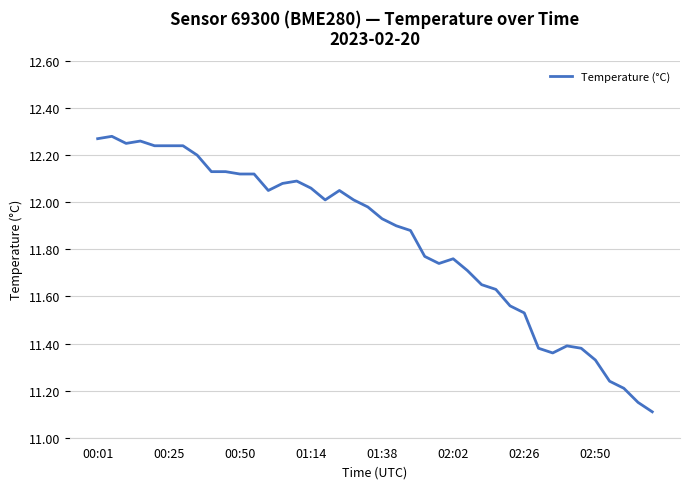

What is the minimum value shown in the chart?

11.1